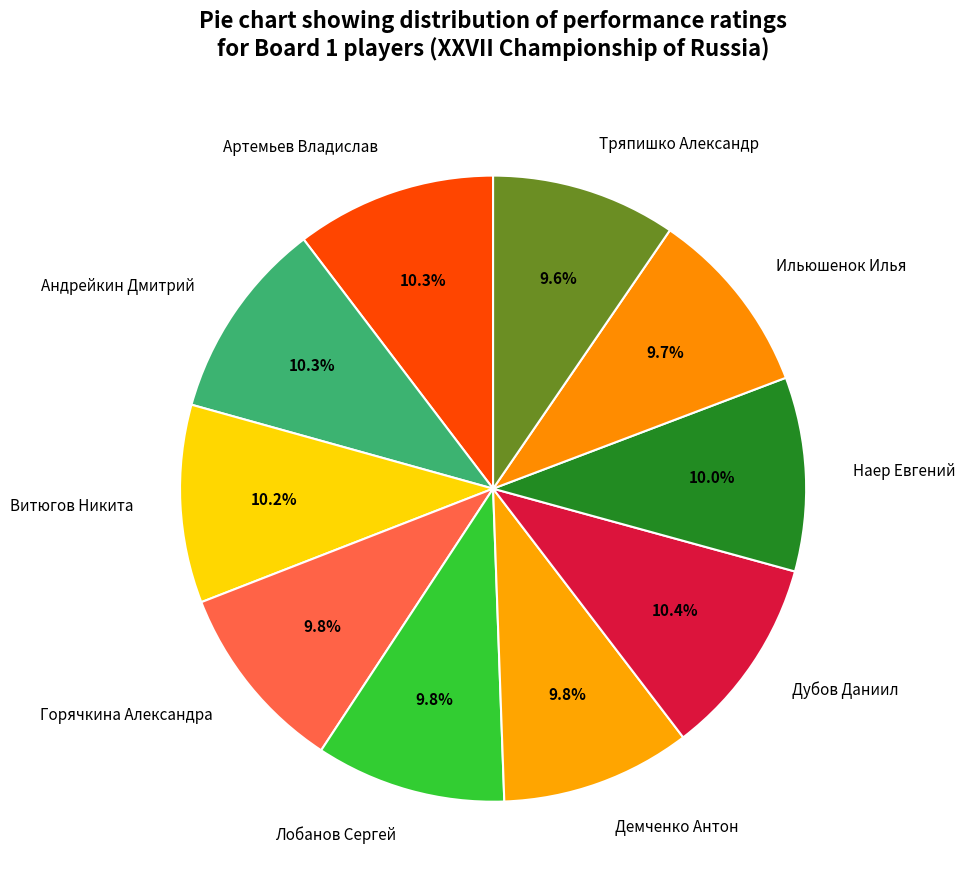

Does Тряпишко Александр represent more than half of the total?

No